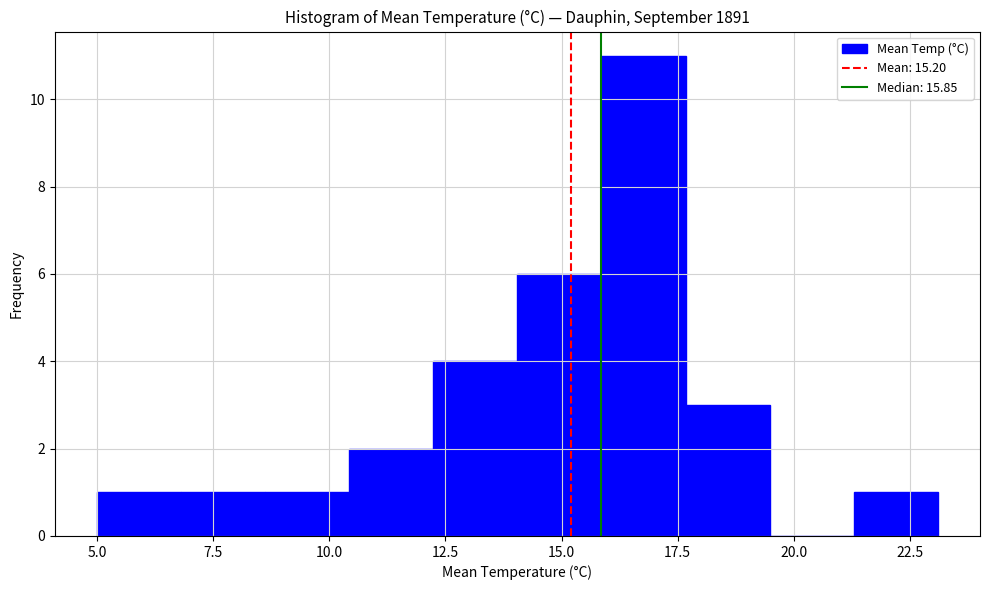

Read against the x-axis, roughly where is the centre of the tallest bar?

17.0